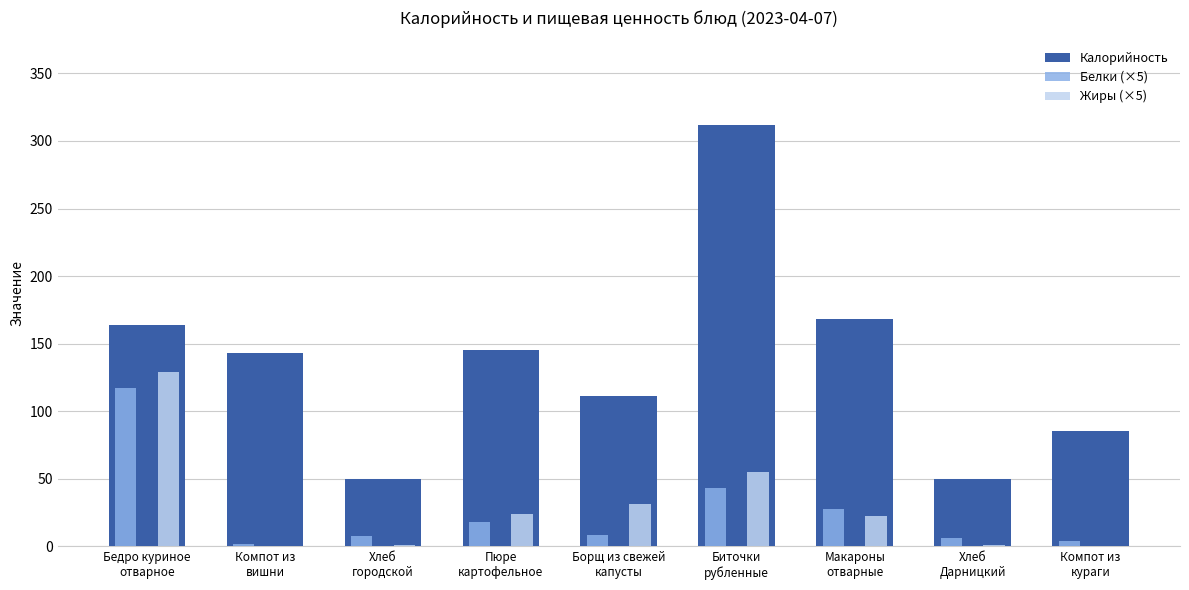

How many data points in Жиры (×5) are above 22?

5